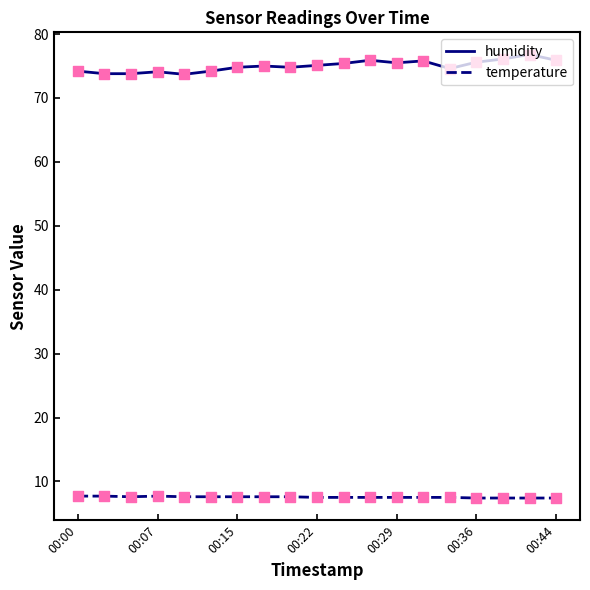

What is the greatest value displayed?

76.8